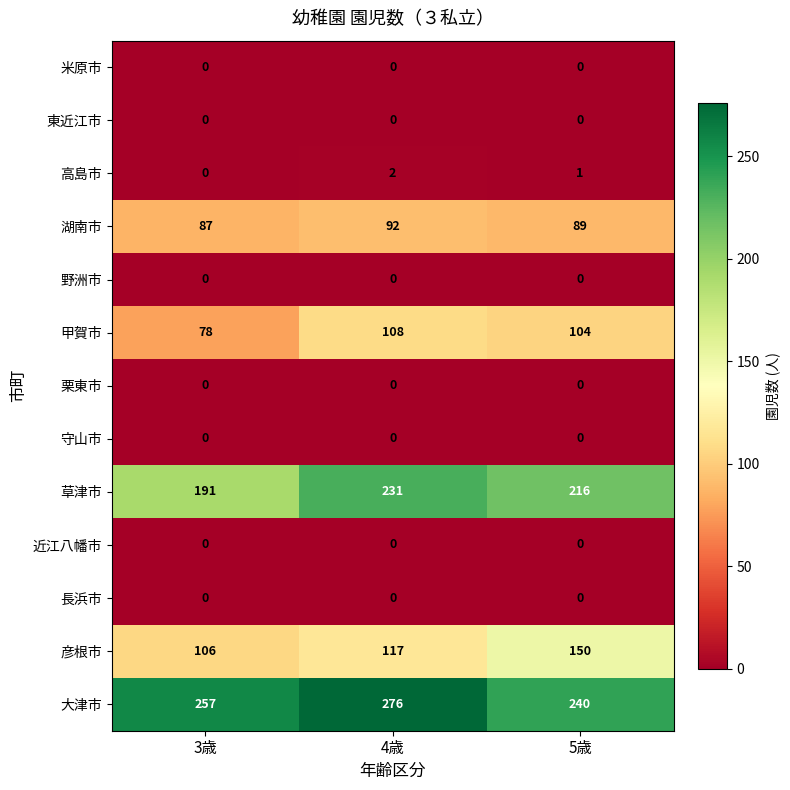

Which series has the widest spread of values?

彦根市